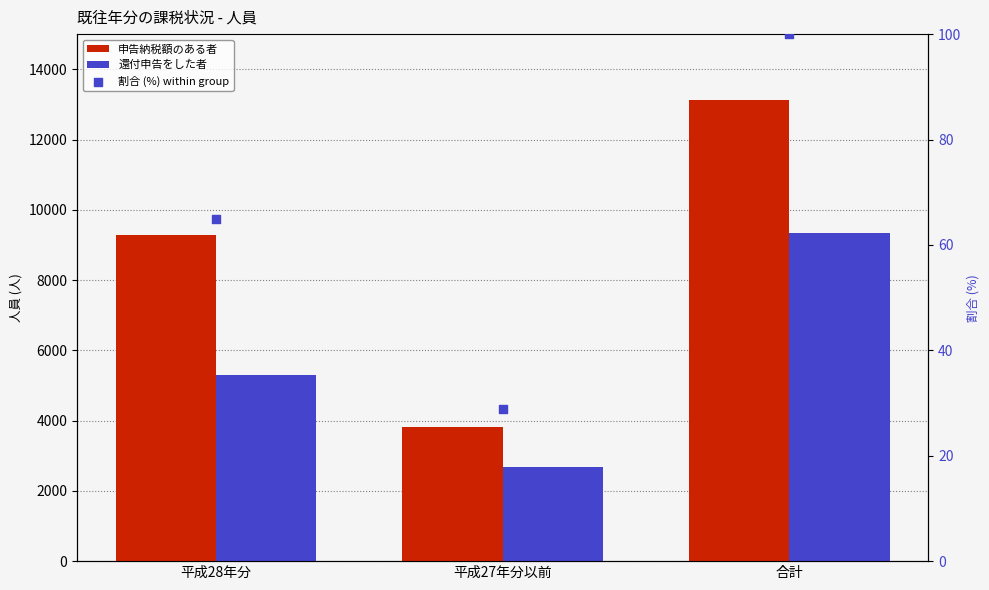

Which series has the largest Y range (max minus min)?

申告納税額のある者